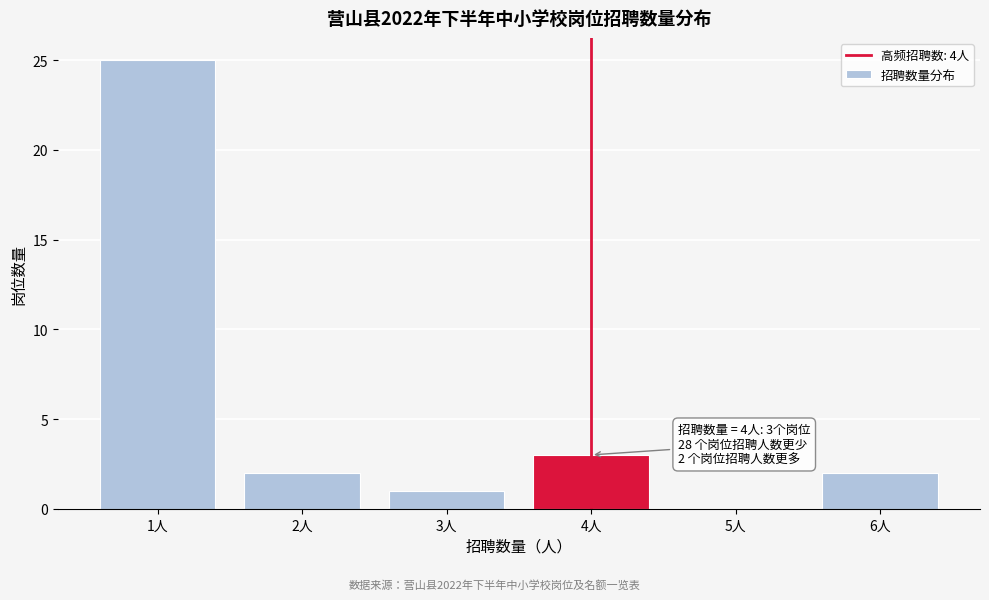

Which range on the x-axis has the tallest bar?

0.5 to 1.5